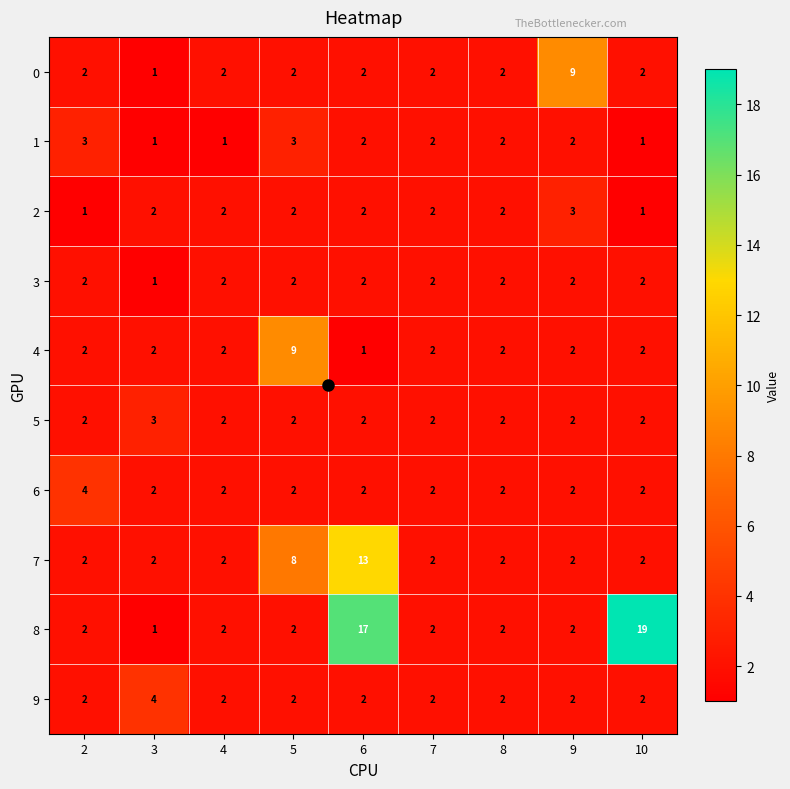

The value of 6 at 4 is 2. True or false?

True